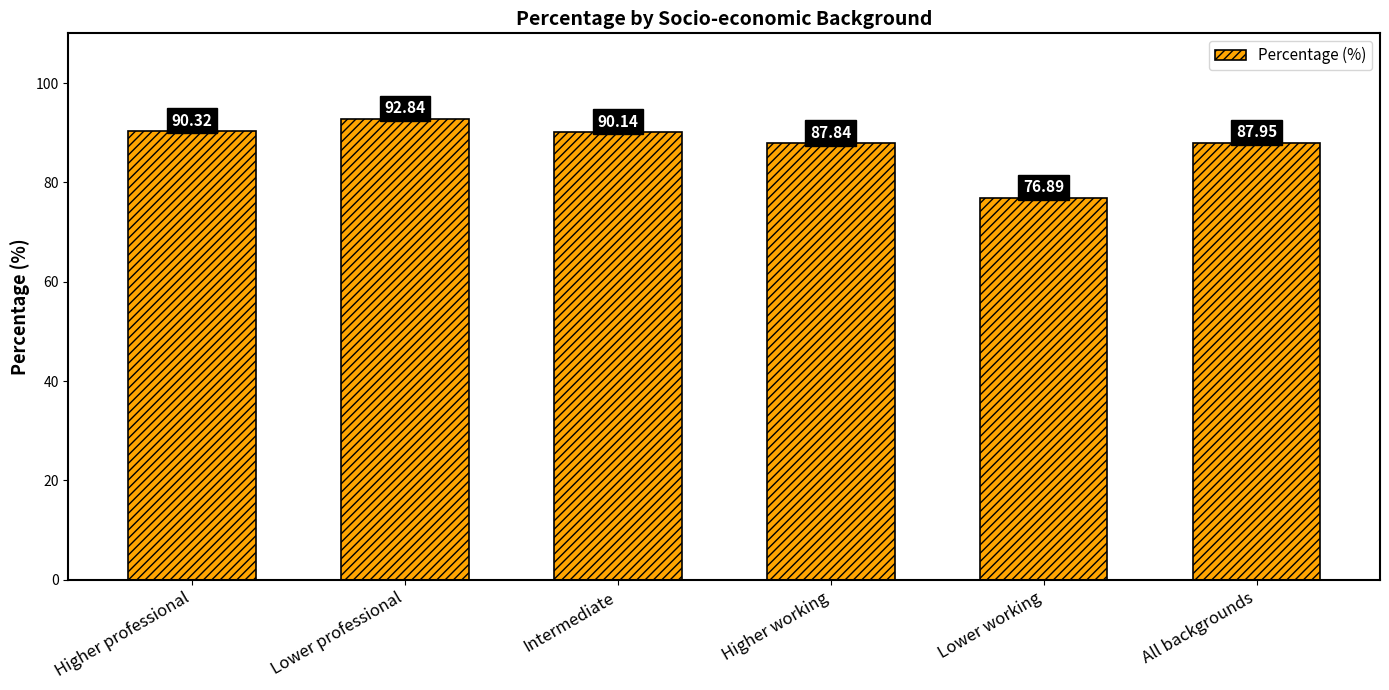

What is the value of the 1st bar from the left?

90.3